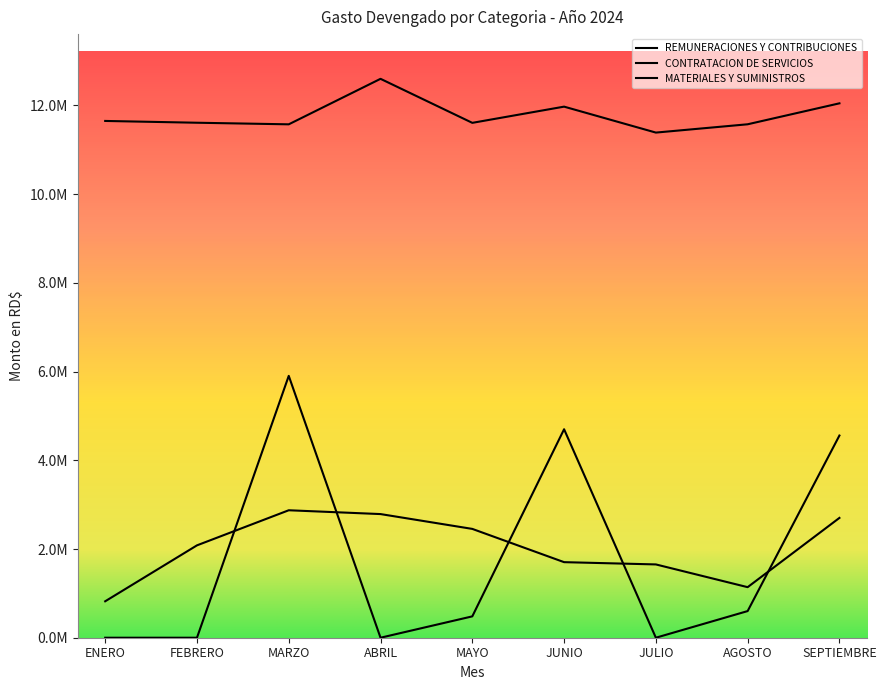

How many series are shown in this chart?

3